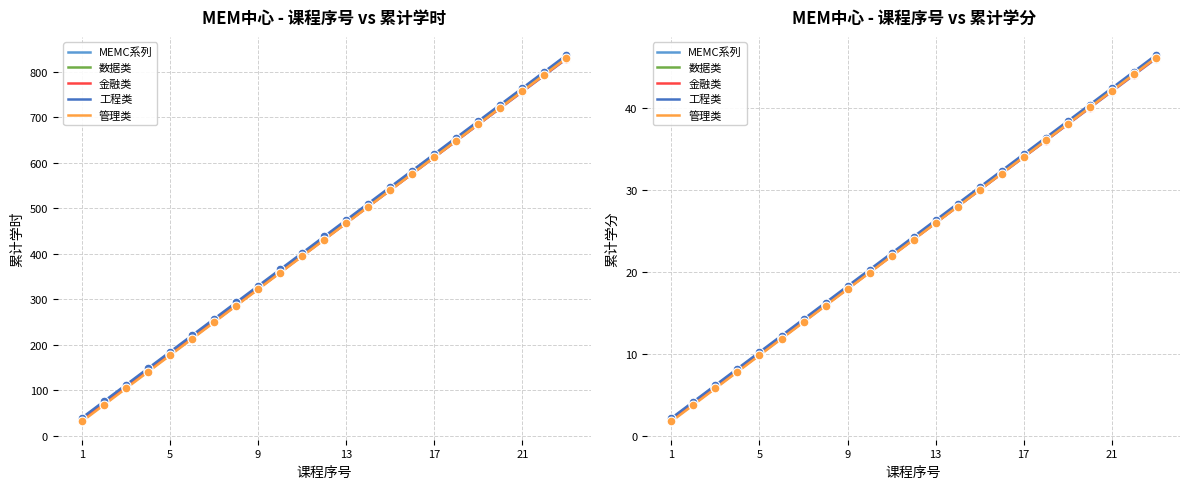

Which series reaches the minimum Y coordinate?

管理类